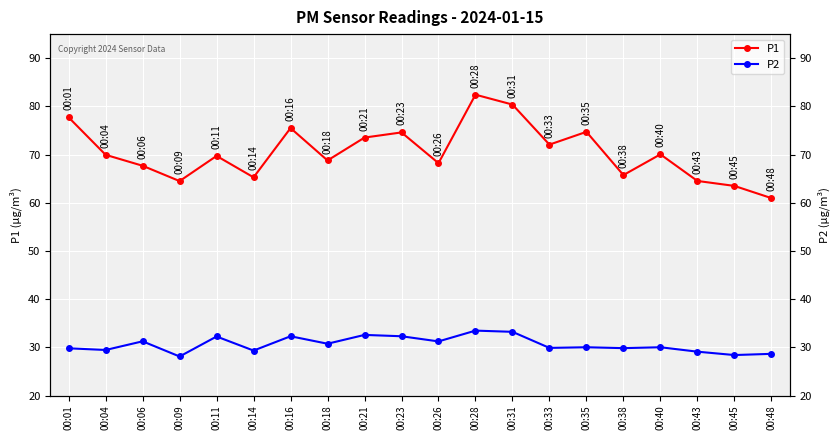

Where is the first local minimum for P1?

00:09